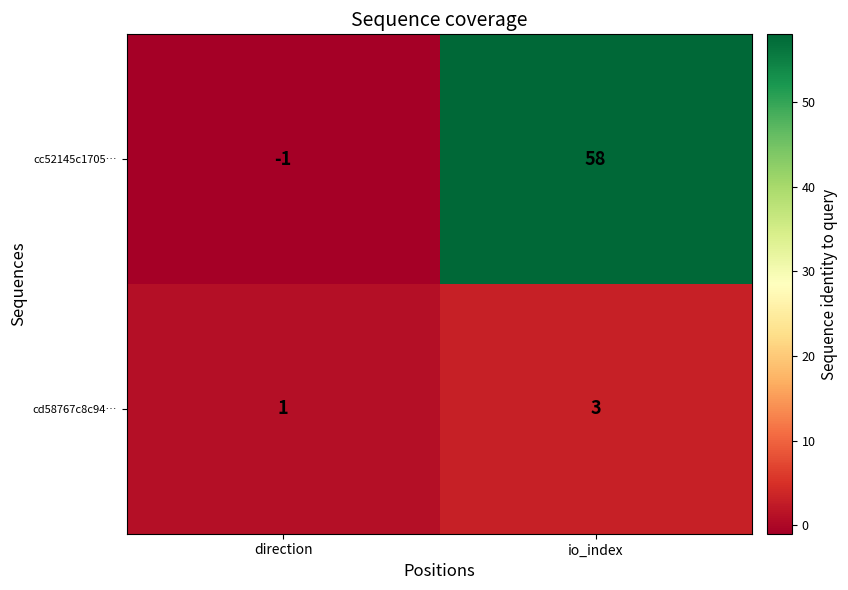

Rank the series at direction from lowest to highest value.

cc52145c1705…, cd58767c8c94…